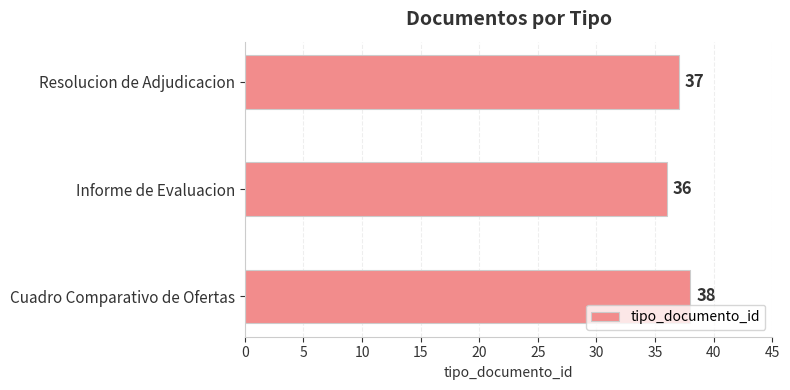

What is the average value?

37